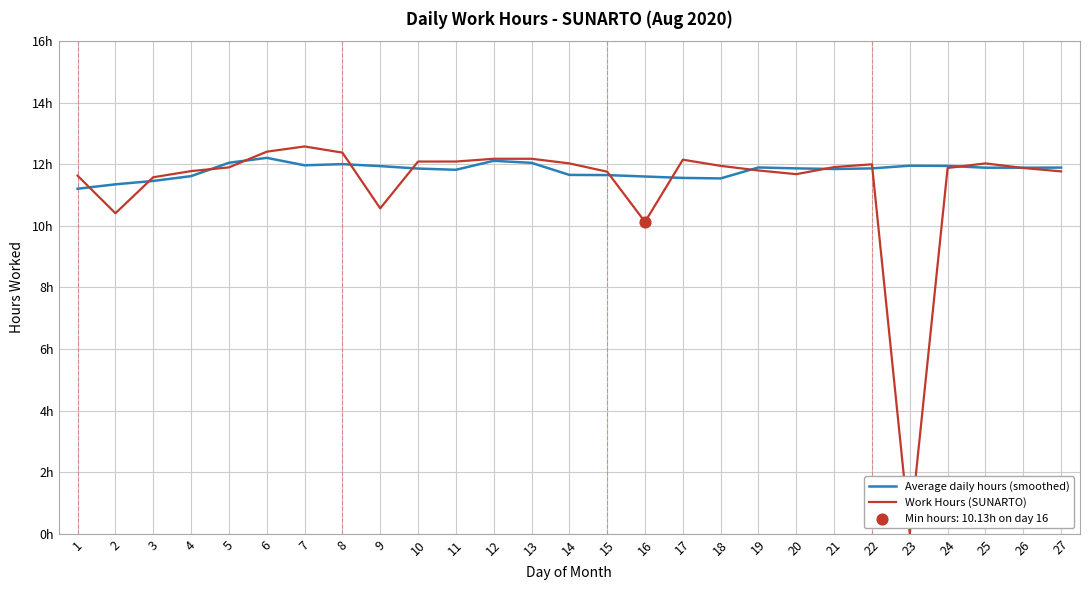

Is the value of Average daily hours (smoothed) at 9 greater than the value of Work Hours (SUNARTO) at 20?

Yes